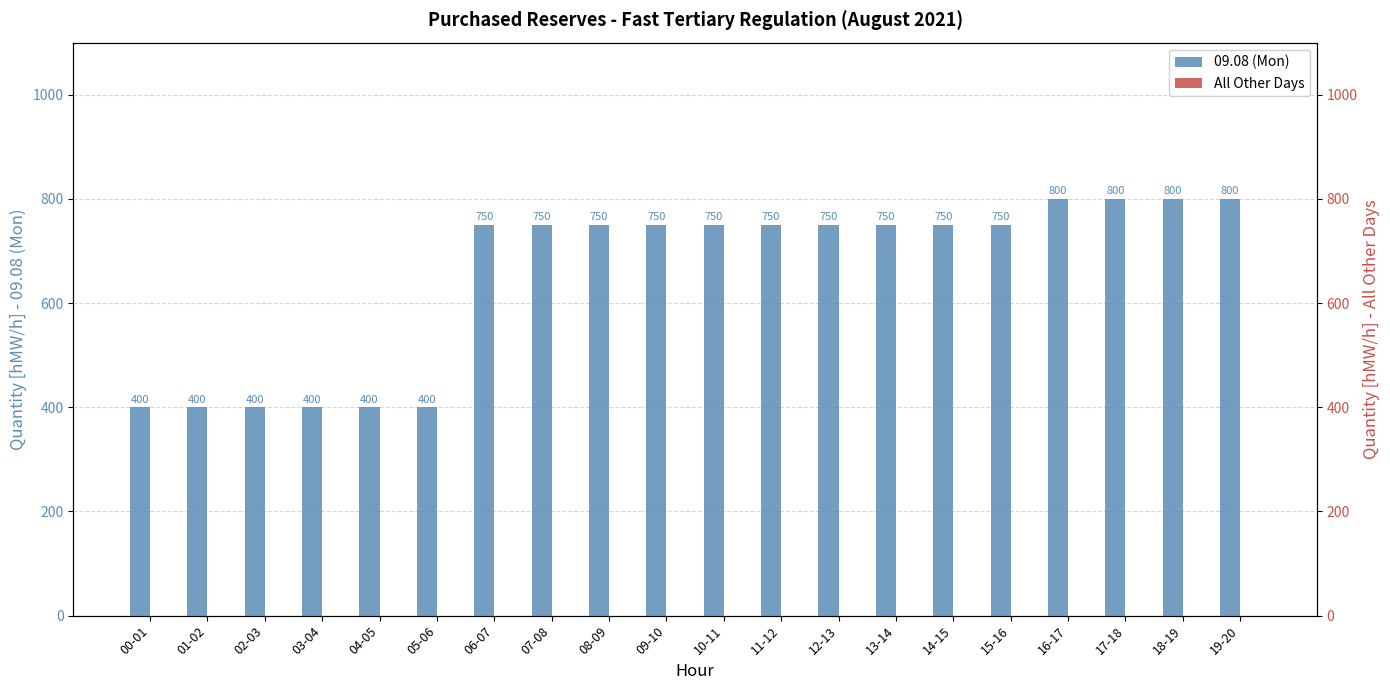

Is it true that All Other Days equals 0 at 12-13?

True